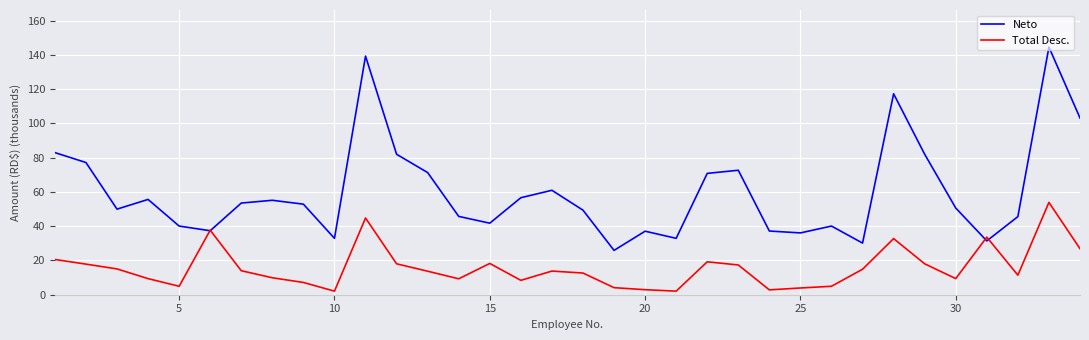

How many lines are shown in the chart?

2